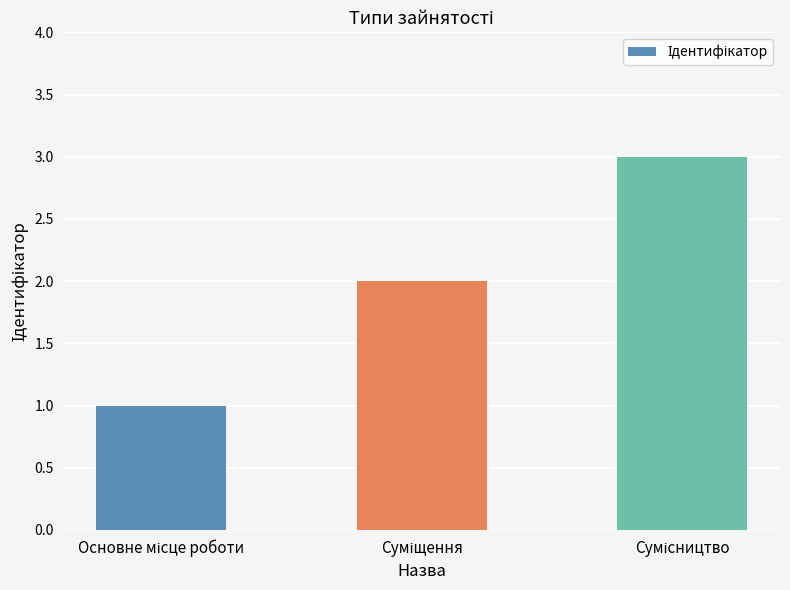

What is the sum of all values?

6